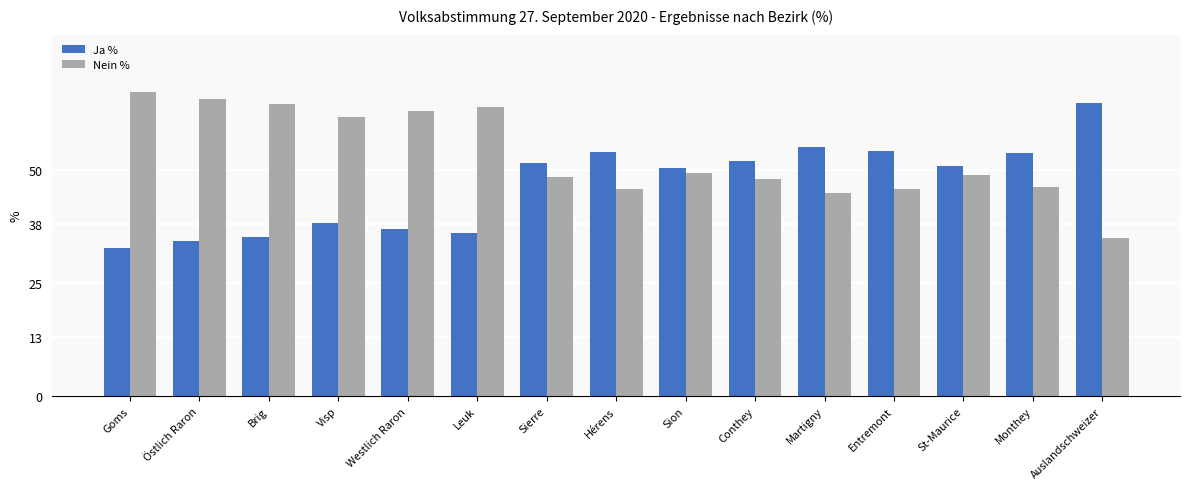

Does the chart contain any negative values?

No